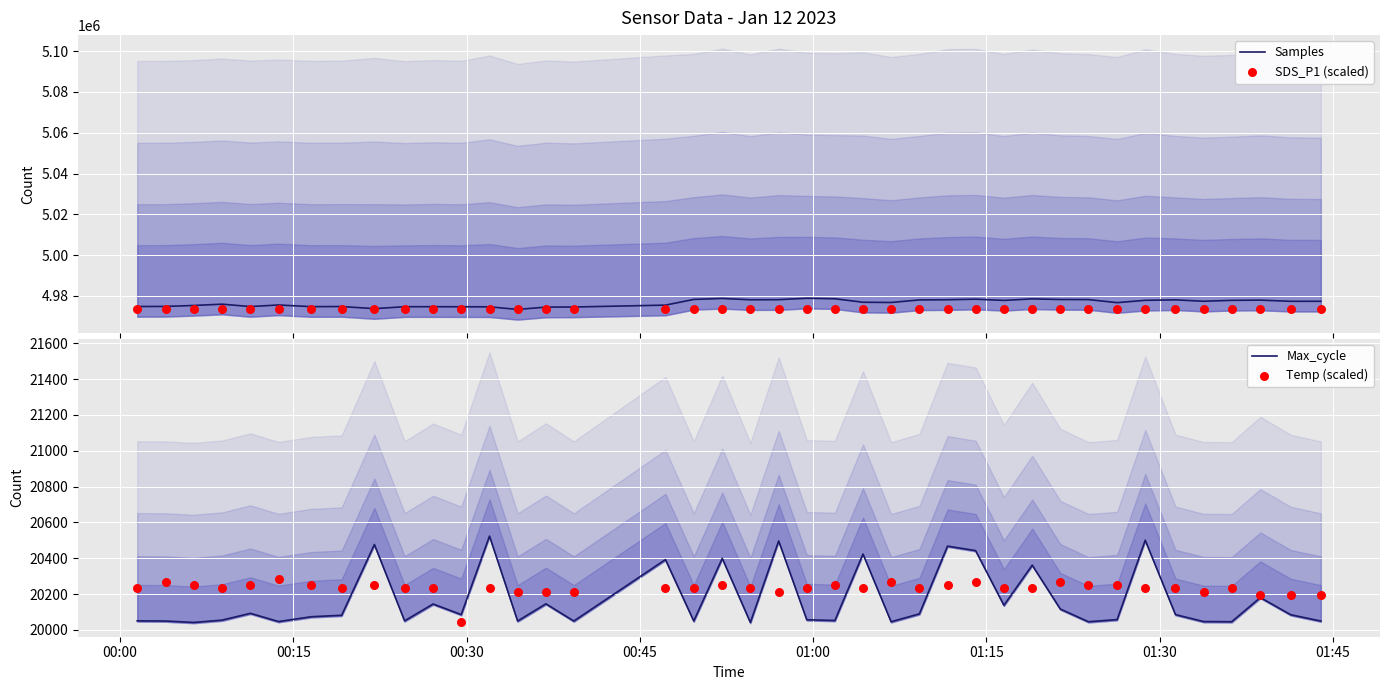

What are all the series names shown in the legend?

Samples, SDS_P1 (scaled), Max_cycle, Temp (scaled)